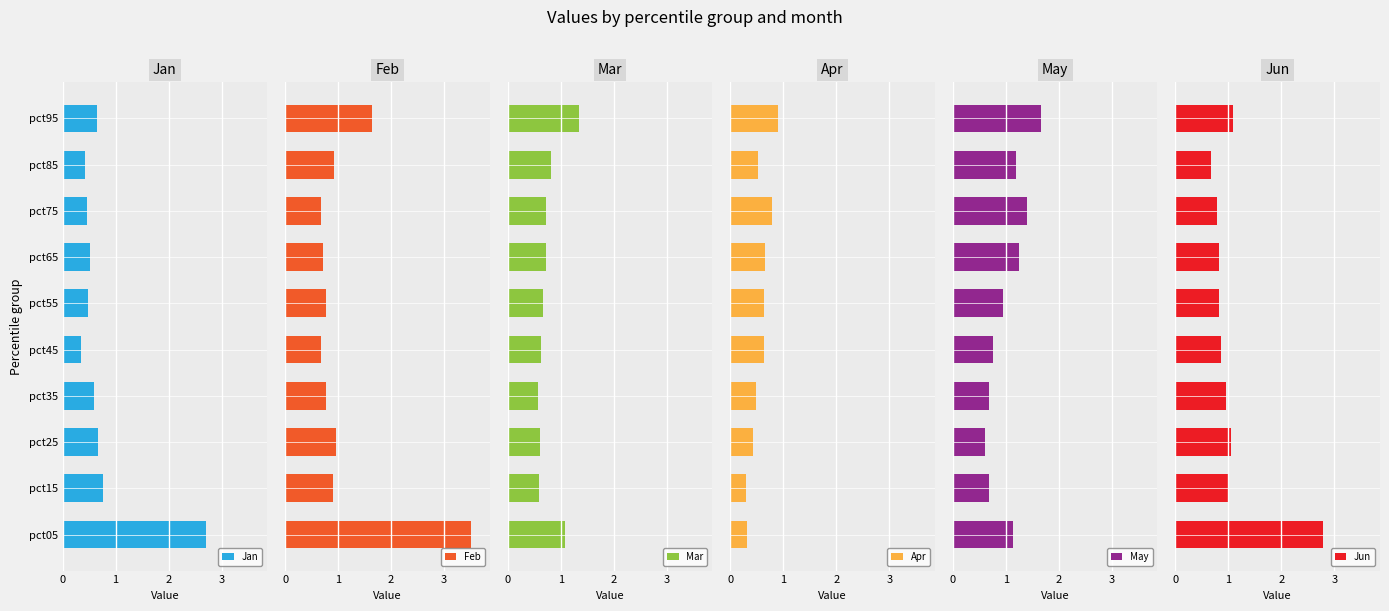

Which series has the largest range (max minus min)?

Feb